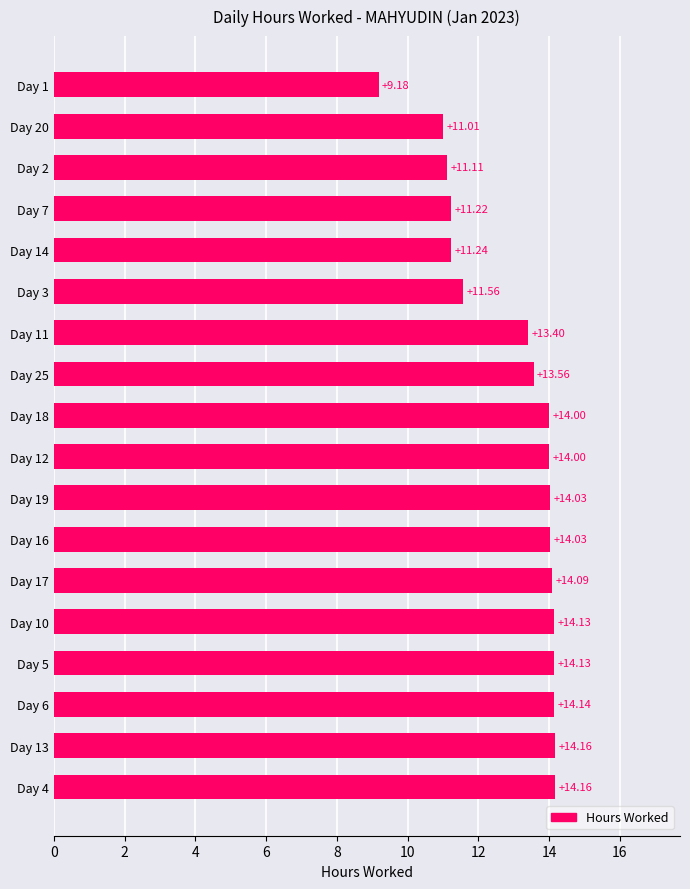

What is the sum of the values at Day 12 and Day 18?

28.0